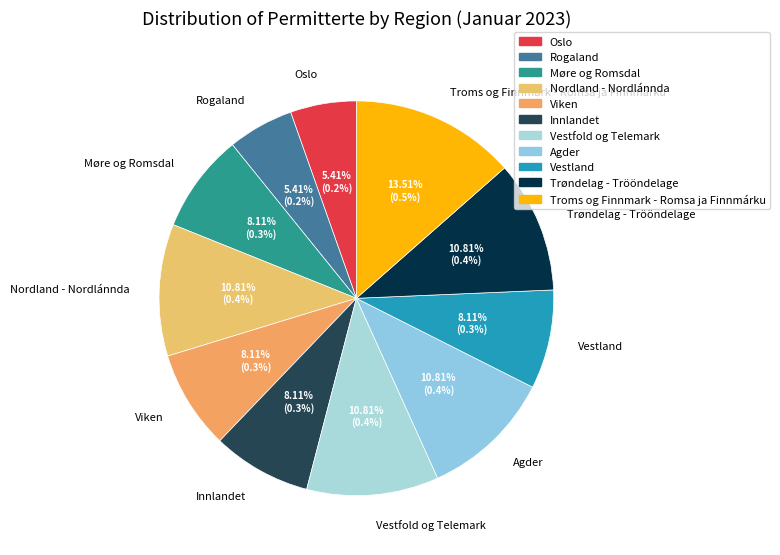

What is the largest slice in the pie chart?

Troms og Finnmark - Romsa ja Finnmárku